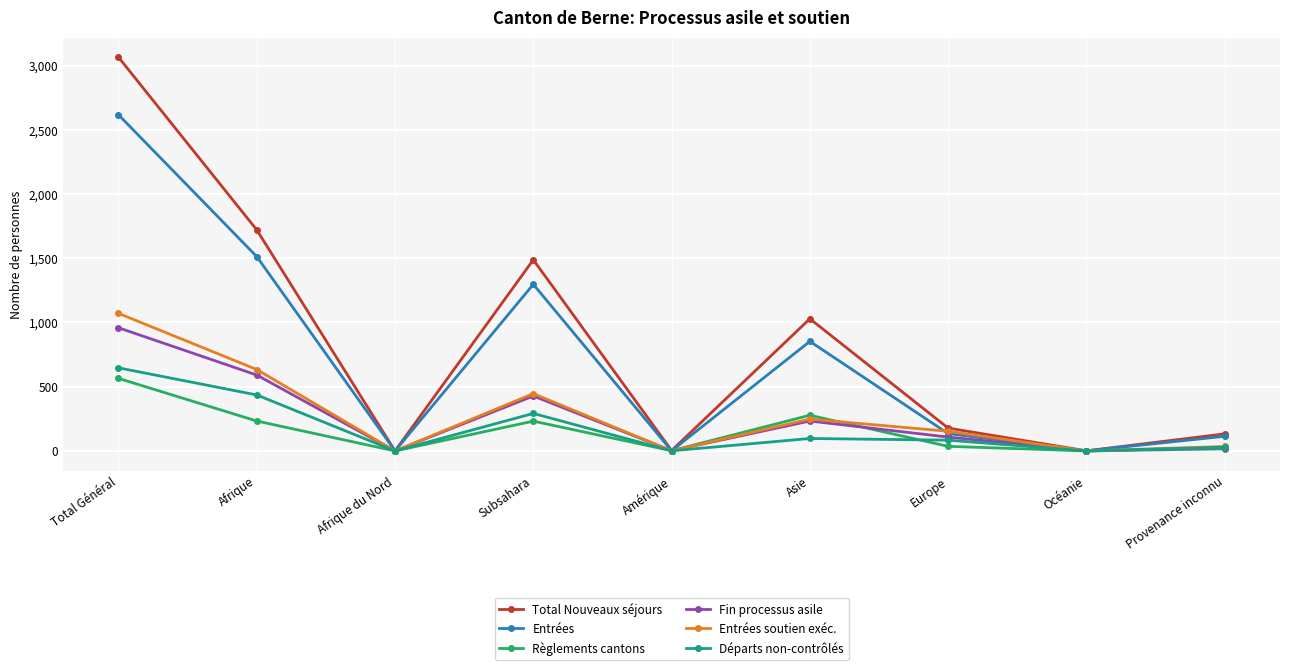

What position from the left is Amérique?

5